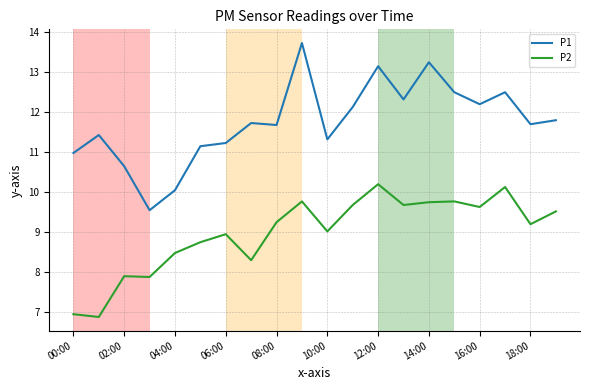

Which series has the largest range (max minus min)?

P1